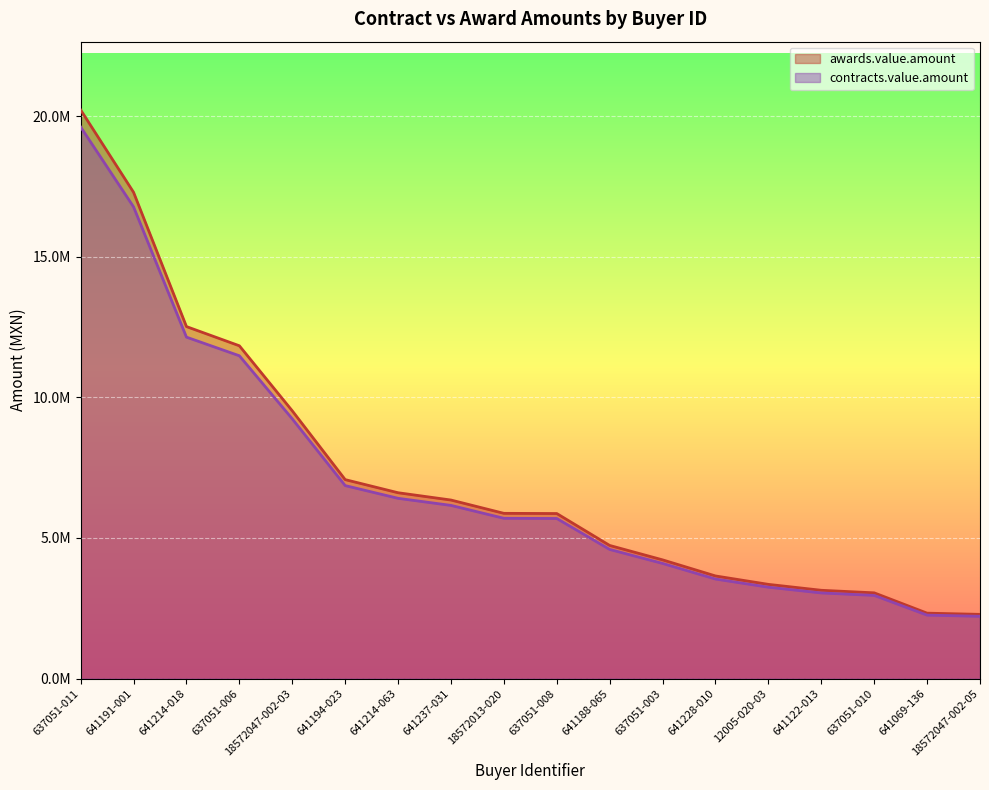

What is the total value across all series at 641228-010?

7190499.2